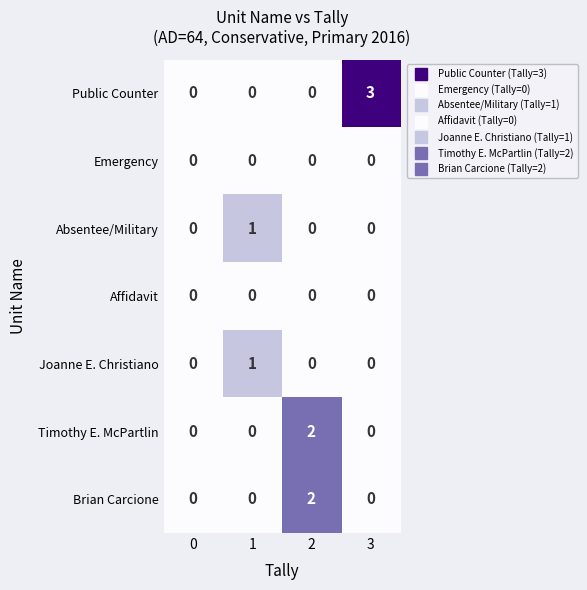

What is the total value across all series at 1?

2